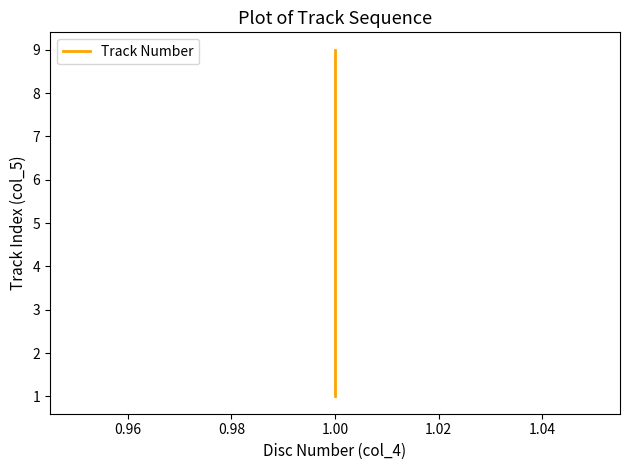

True or false: there are more than 0 points higher than both neighbors.

False